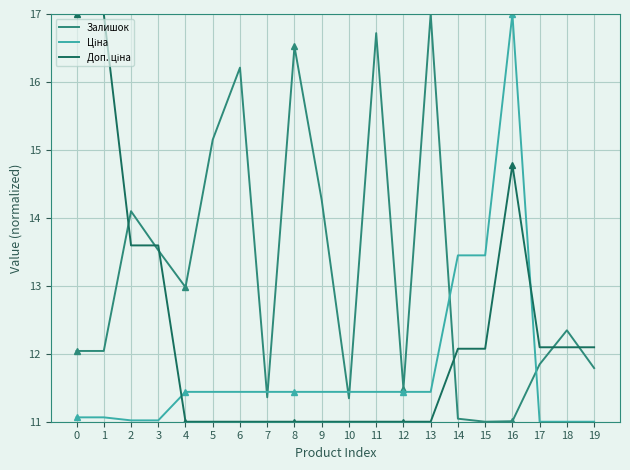

Reading left to right, what are all the values shown in this chart?

Залишок: 12.0	12.0	14.1	13.5	13.0	15.2	16.2	11.4	16.5	14.3	11.3	16.7	11.5	17.0	11.0	11.0	11.0	11.8	12.3	11.8
Ціна: 11.1	11.1	11.0	11.0	11.4	11.4	11.4	11.4	11.4	11.4	11.4	11.4	11.4	11.4	13.4	13.4	17.0	11.0	11.0	11.0
Доп. ціна: 17.0	17.0	13.6	13.6	11.0	11.0	11.0	11.0	11.0	11.0	11.0	11.0	11.0	11.0	12.1	12.1	14.8	12.1	12.1	12.1